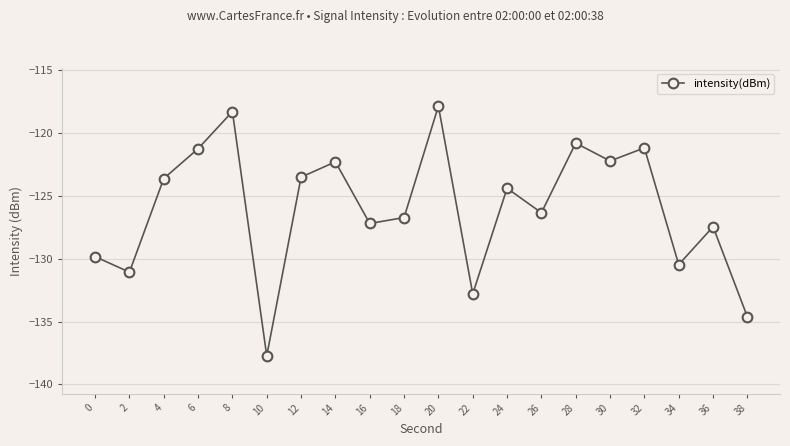

Is it true that the value at 6 is -51.2?

False